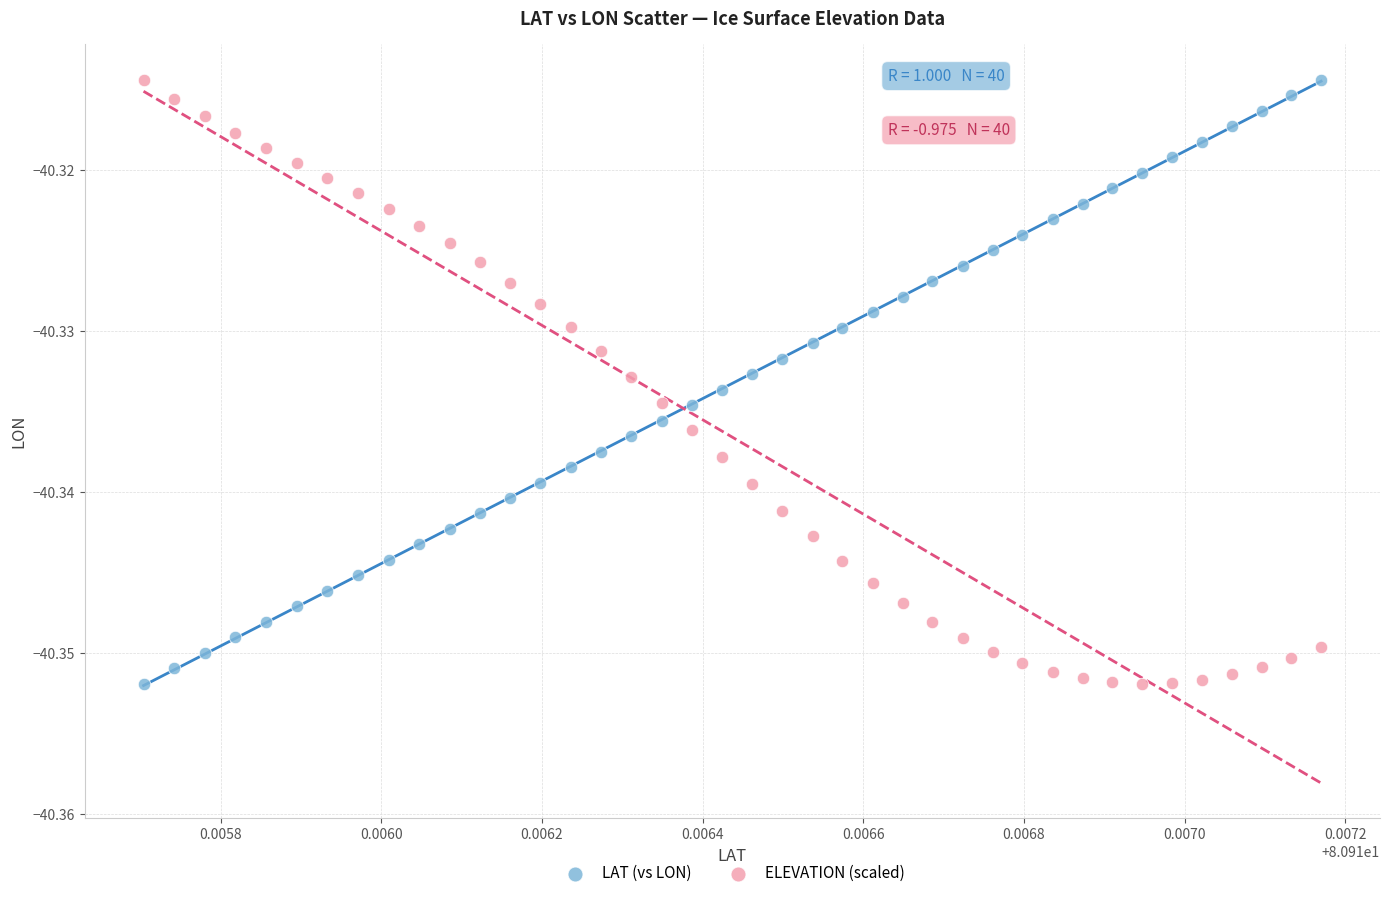

How many points are shown in the scatter plot?

80